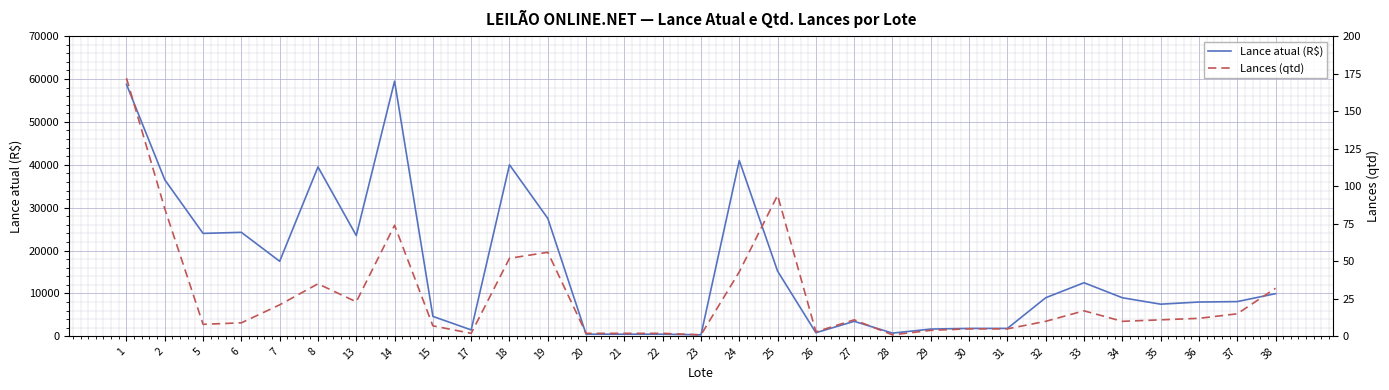

What is the spread (max minus min) of values at 31?

1845